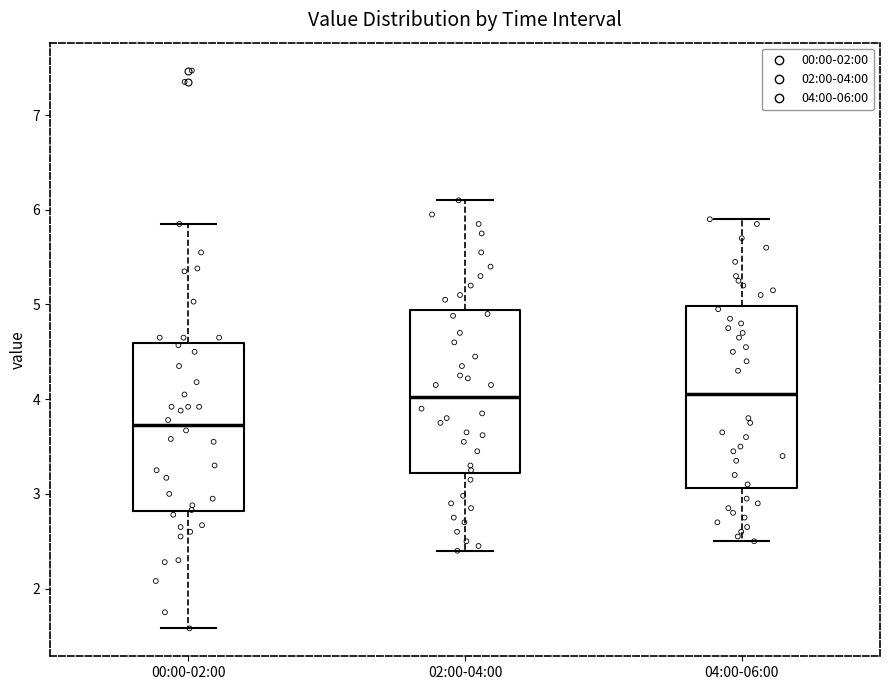

Reading left to right, transcribe this box plot: for each box, give where its median line is, the range the box spans, and where its two whiskers end, as read against the y-axis. The values are not printed on the chart, so give them approximately, as read against the axis.

00:00-02:00: median 3.7, box 2.8 to 4.6, whiskers 1.6 to 5.9
02:00-04:00: median 4.0, box 3.2 to 4.9, whiskers 2.4 to 6.1
04:00-06:00: median 4.1, box 3.1 to 5.0, whiskers 2.5 to 5.9